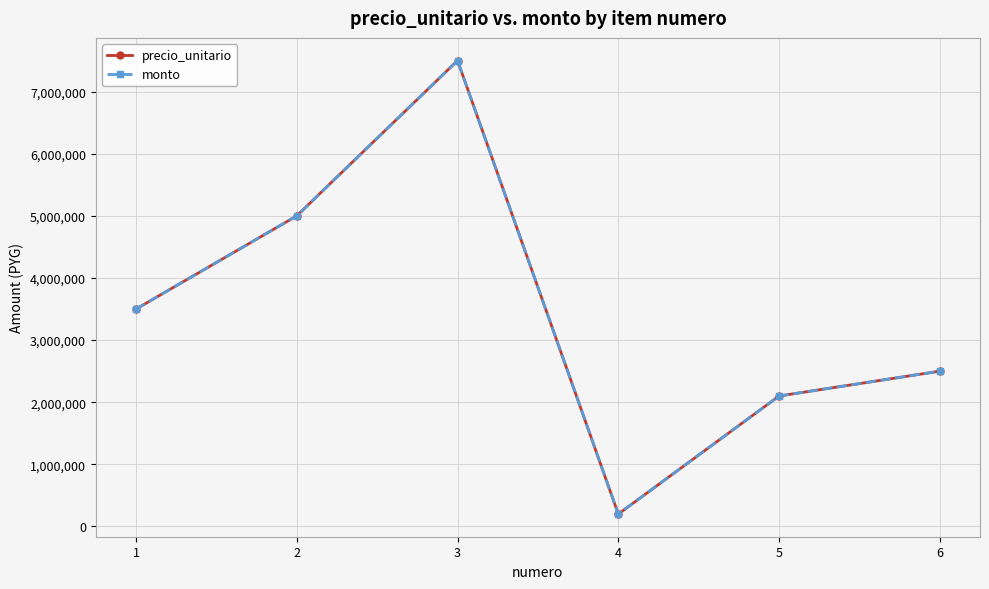

Does the chart have visible grid lines?

Yes